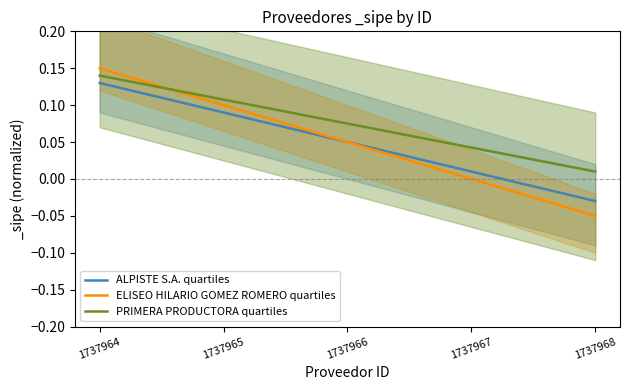

What is the spread (max minus min) of values at 1737968?

0.1